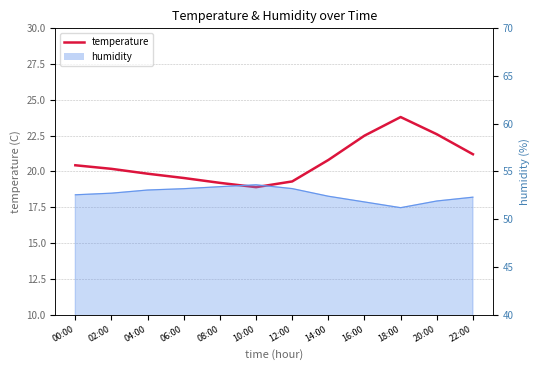

What position from the left is 18:00?

10